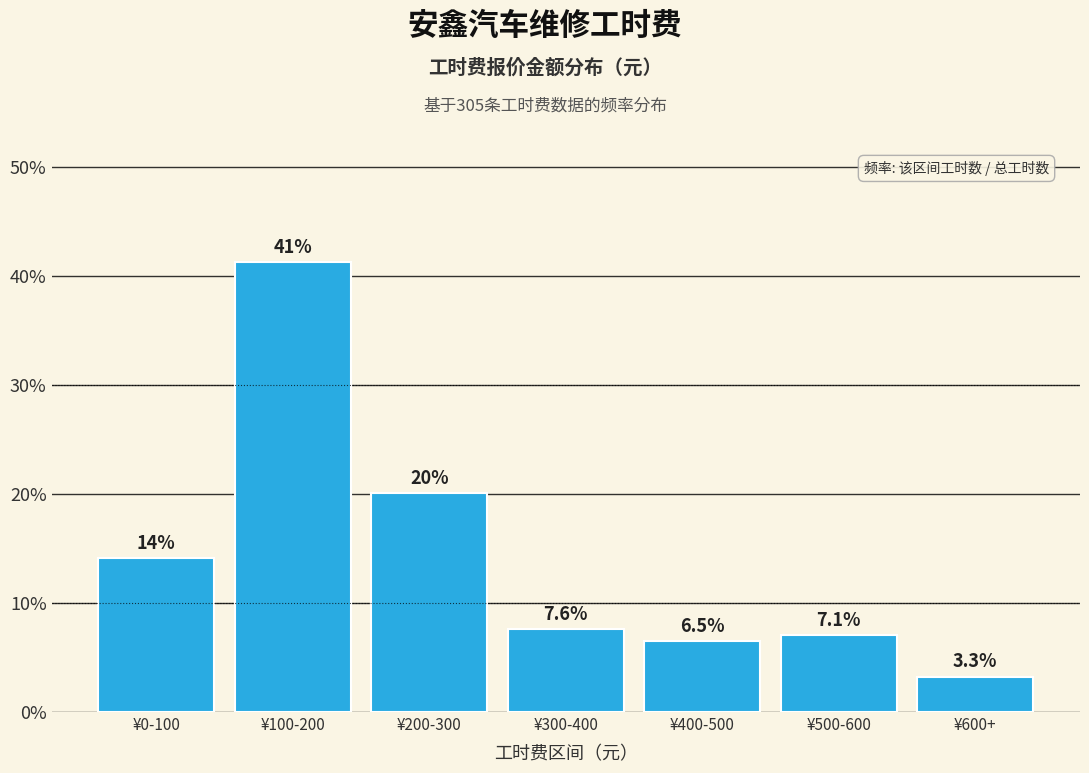

Reading left to right, extract all data points from this chart.

¥0-100=14.1	¥100-200=41.3	¥200-300=20.1	¥300-400=7.6	¥400-500=6.5	¥500-600=7.1	¥600+=3.3